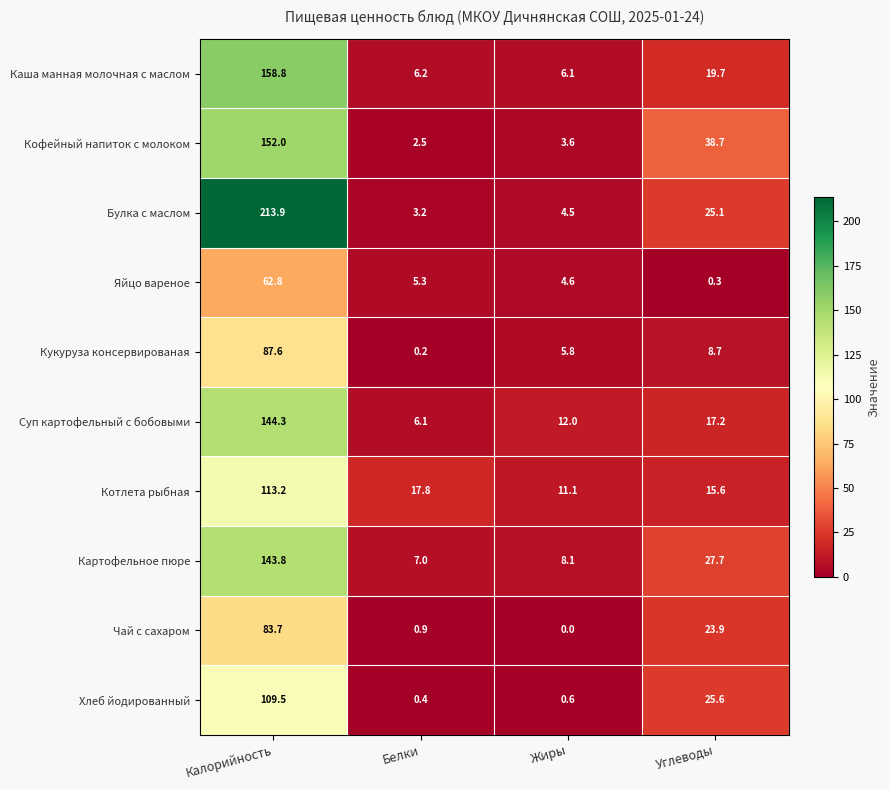

How many values in the Кофейный напиток с молоком series are below 38?

2